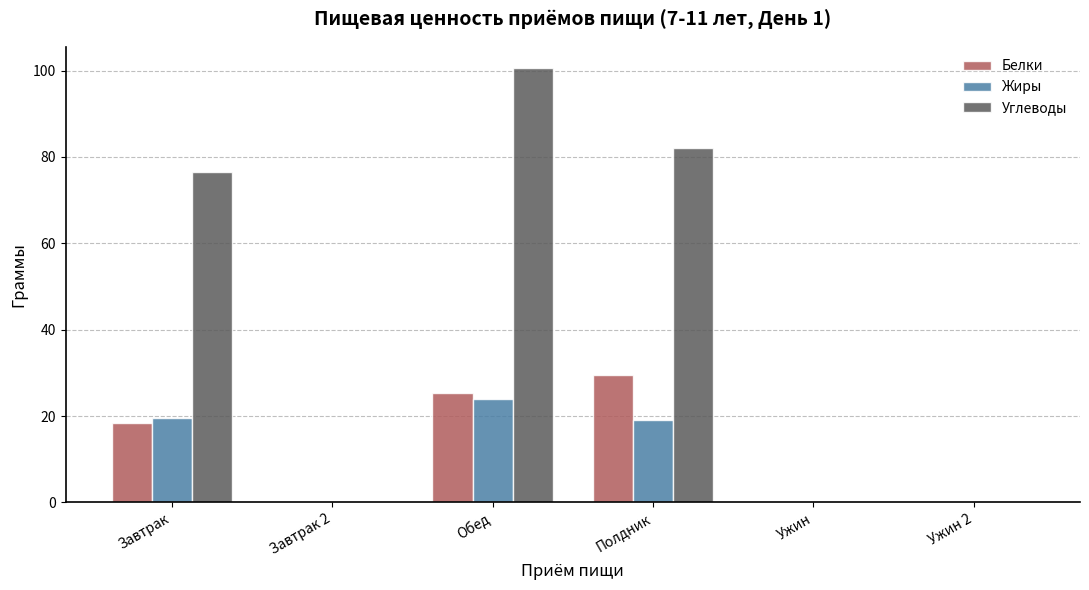

How many values in the Жиры series exceed 18?

3